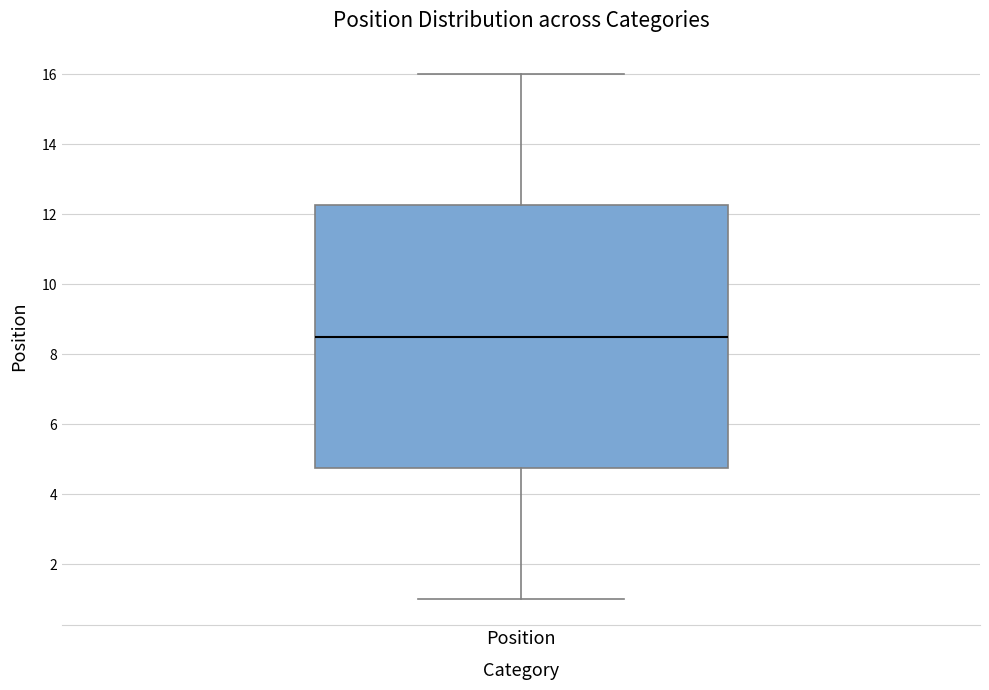

Where does the median line of the box for Position sit on the y-axis? The values are not printed on the chart, so give them approximately, as read against the axis.

8.6